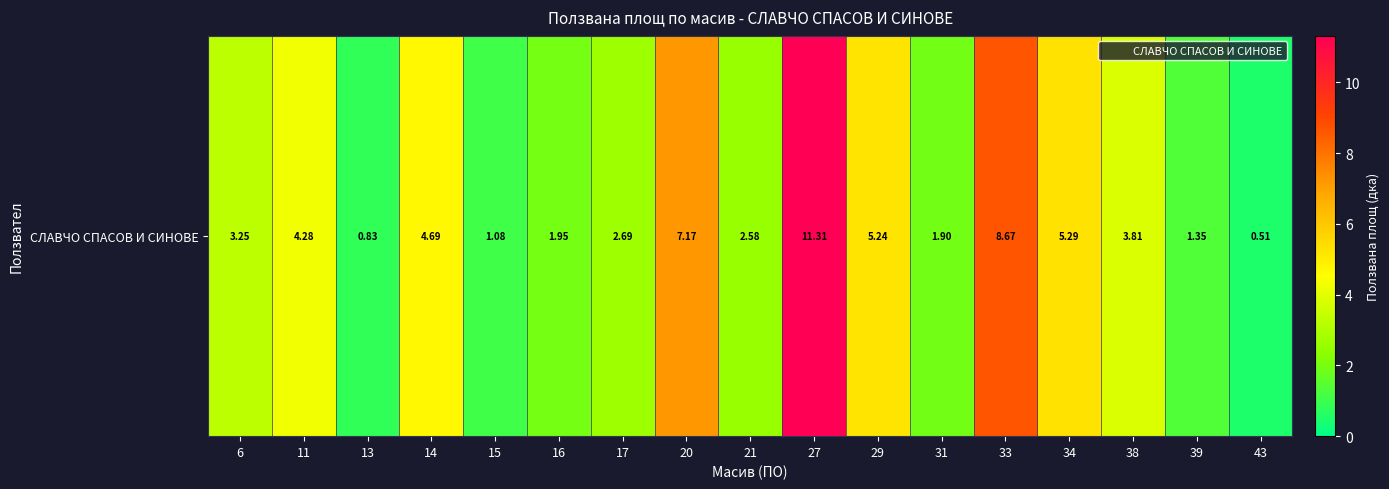

How many data points are above 3?

9